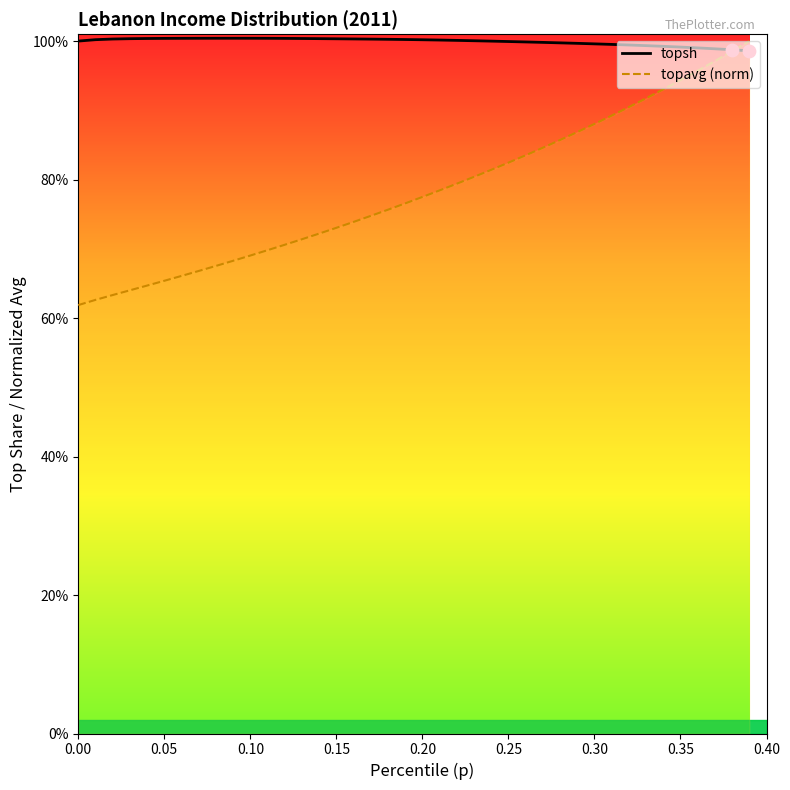

Is the value of topavg (norm) at 31 greater than the value of topsh at 36?

No